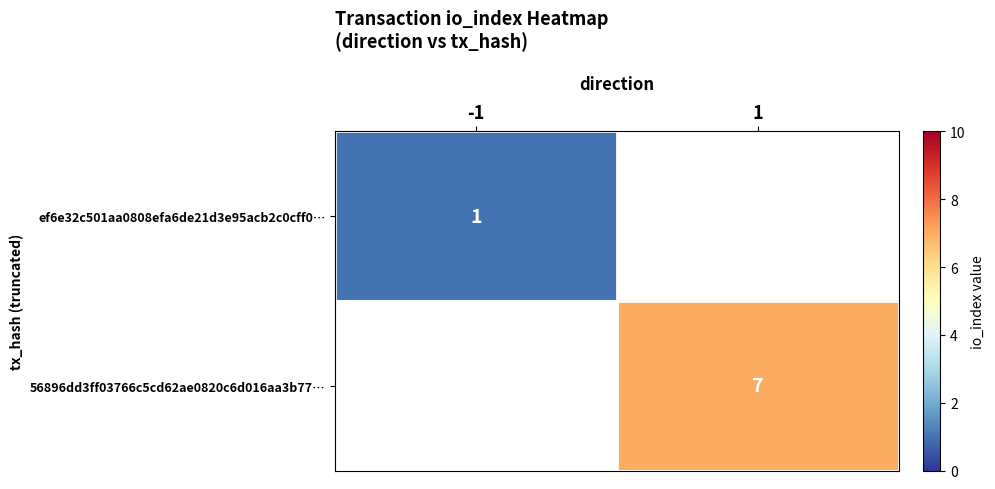

True or false: ef6e32c501aa0808efa6de21d3e95acb2c0cff0… has a value of 1 at -1.

True